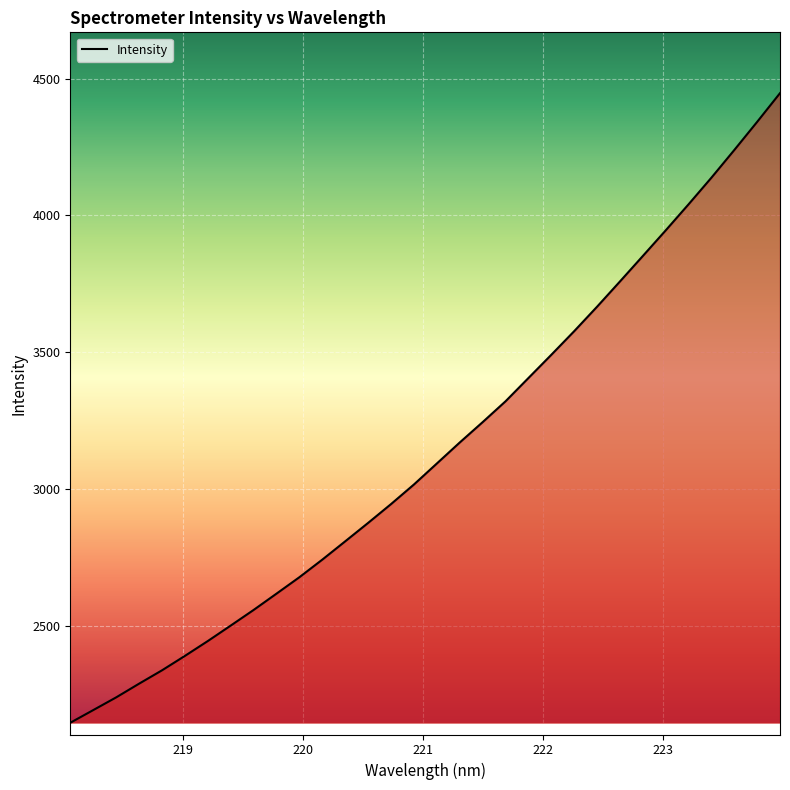

What is the greatest value displayed?

4446.8